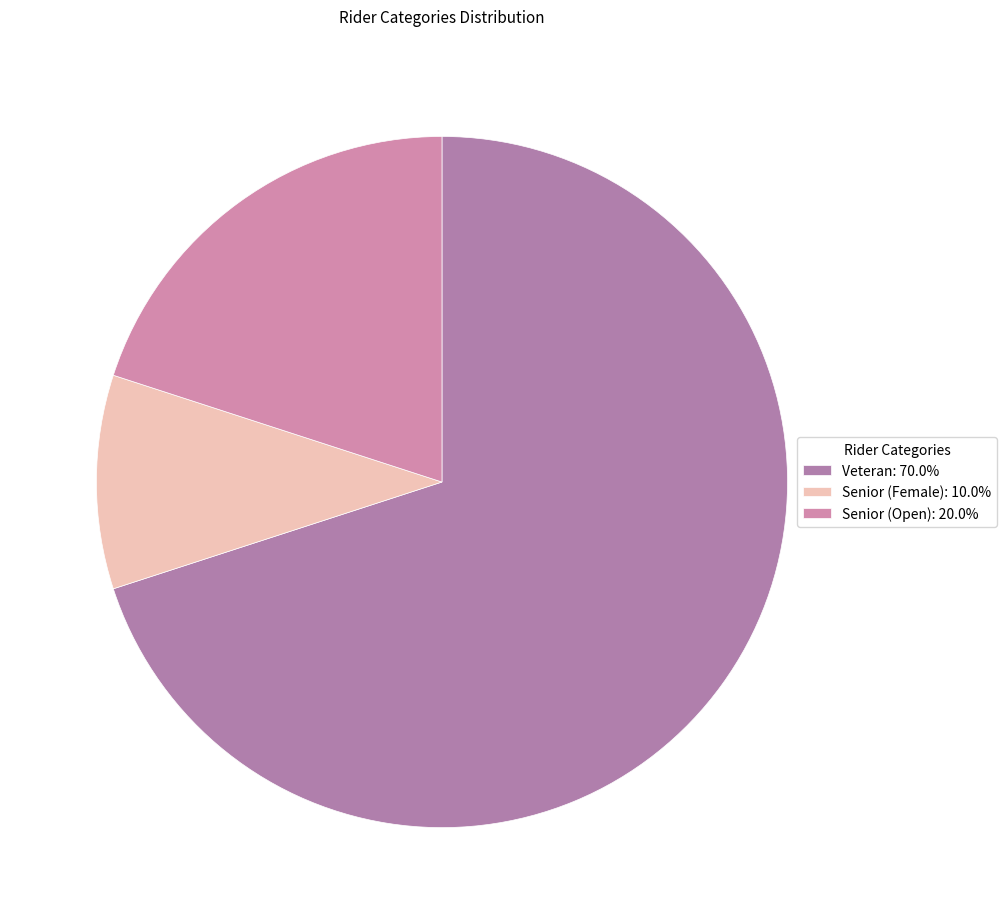

Rank the categories by value from highest to lowest.

Veteran, Senior (Open), Senior (Female)